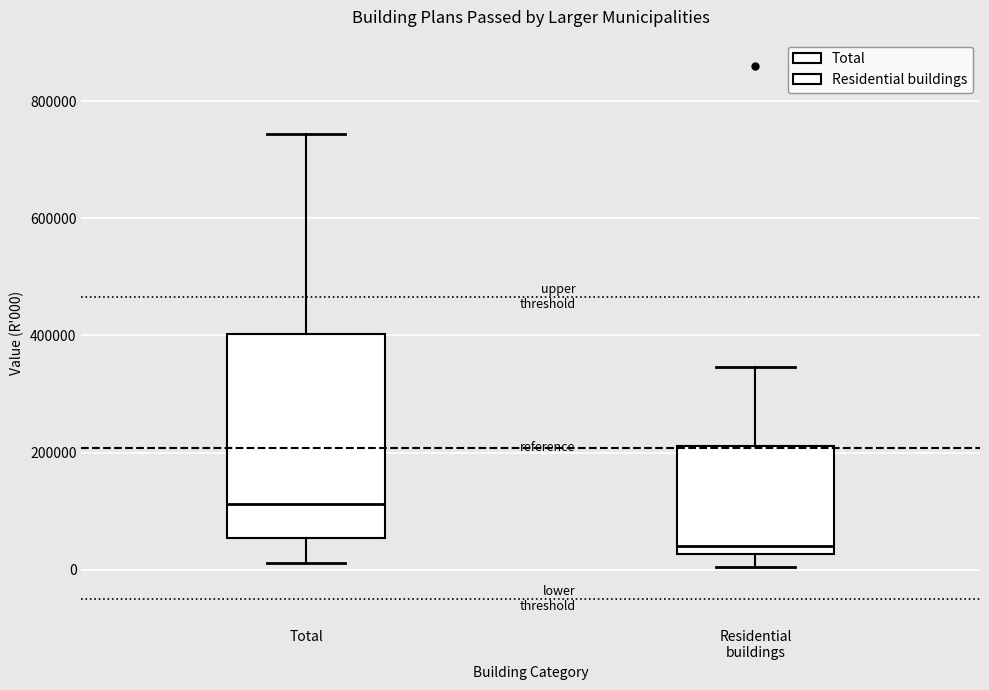

Comparing the boxes themselves (not the whiskers), which one is the tallest?

Total